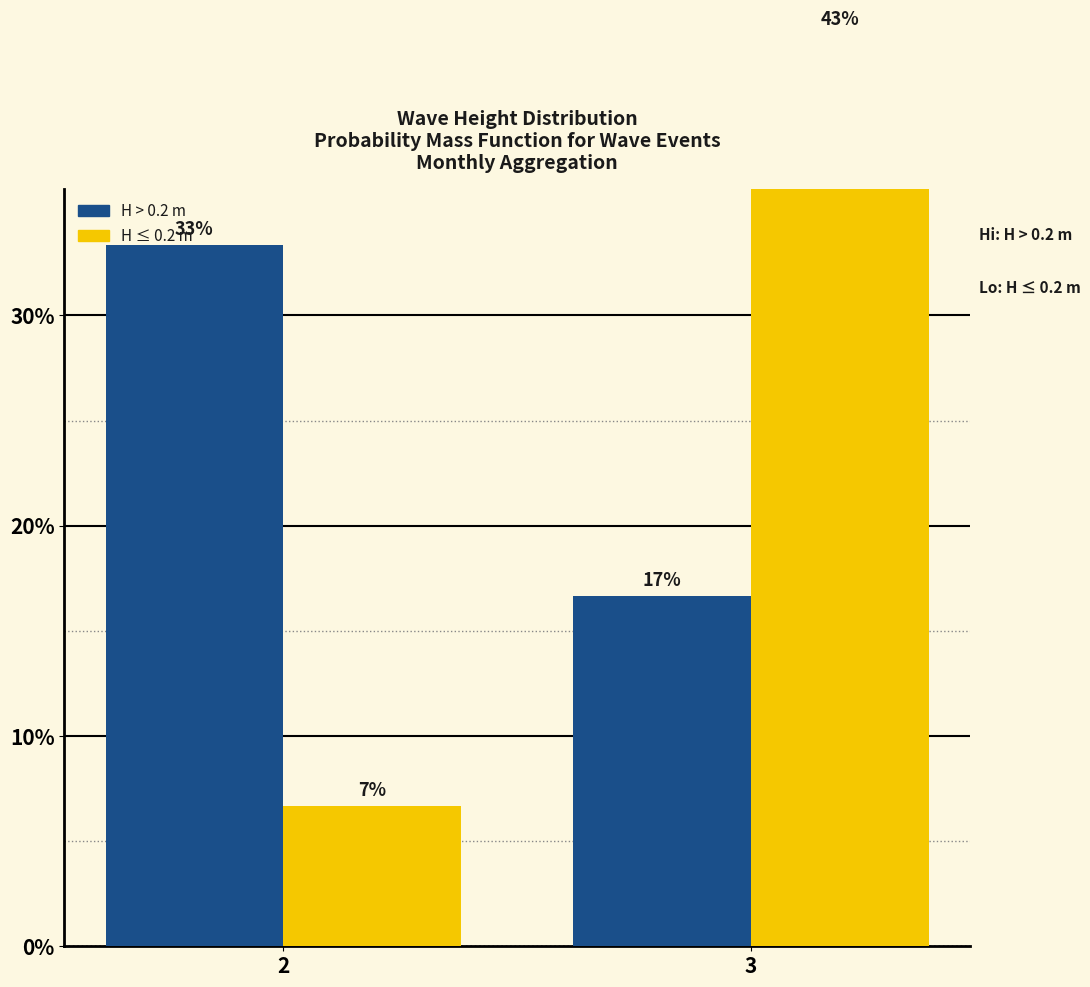

What is the difference between the highest and lowest values at 2?

26.7